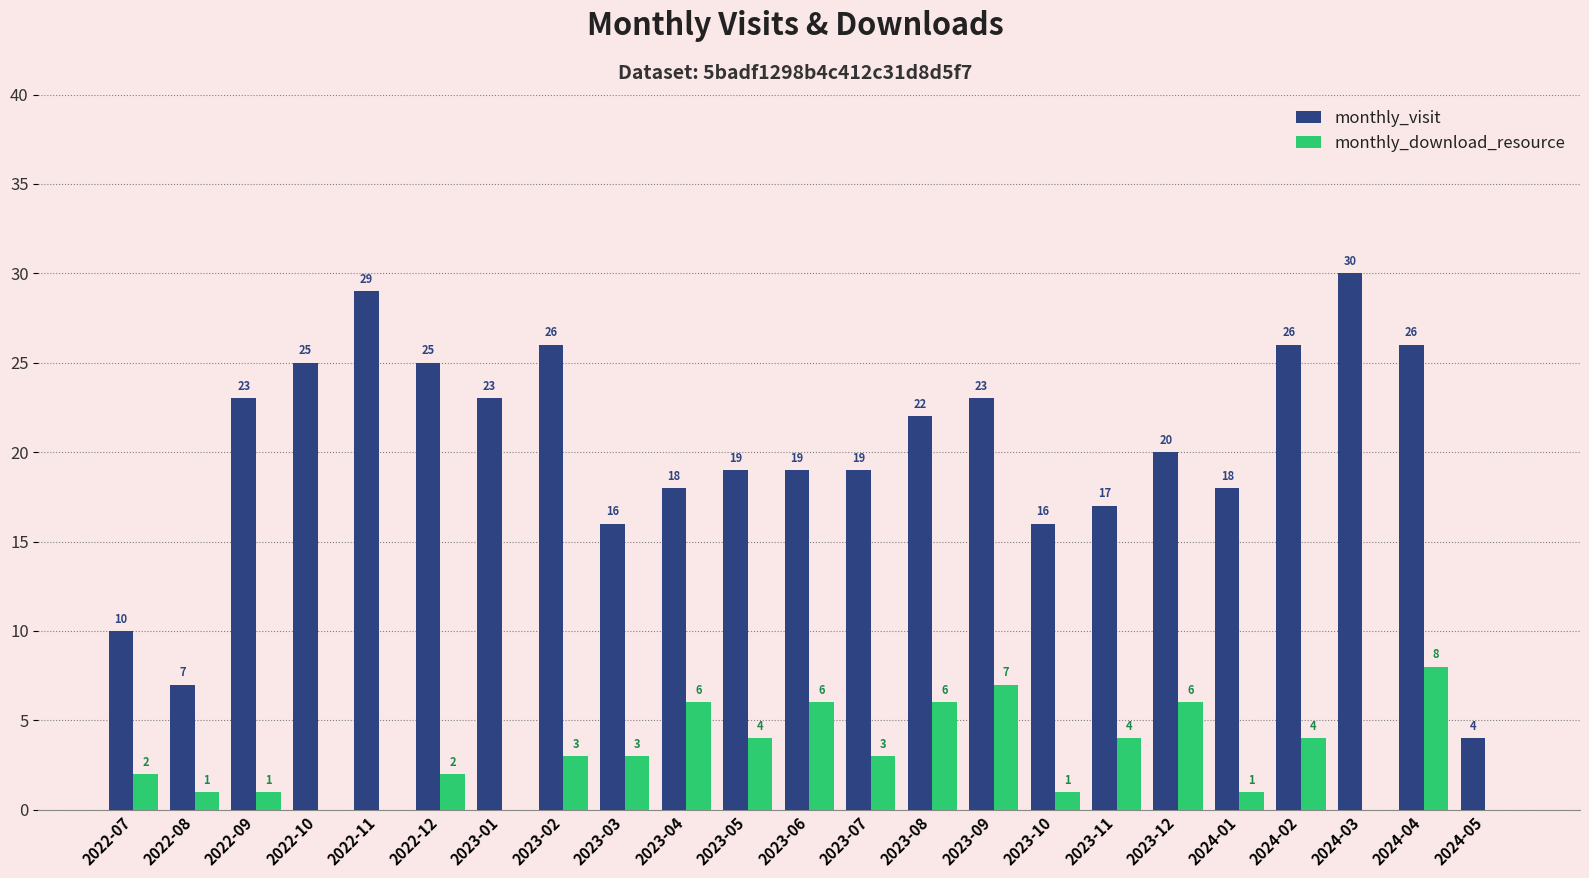

How many groups of bars are there?

23